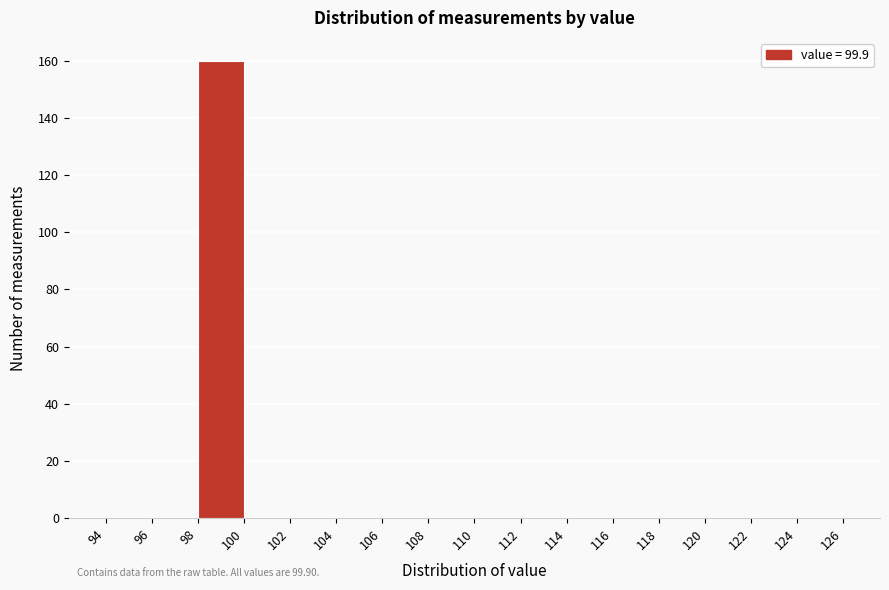

Over which range of the x-axis is the bar tallest?

98 to 100